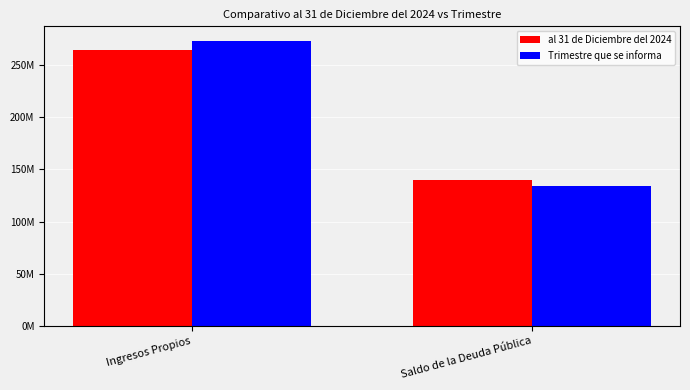

What are all the series names shown in the legend?

al 31 de Diciembre del 2024, Trimestre que se informa